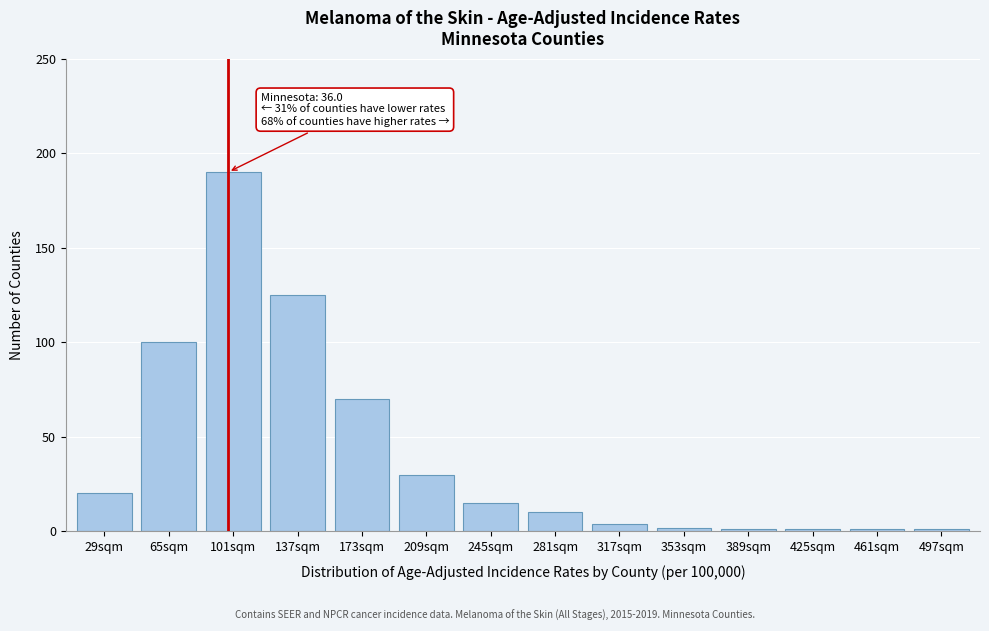

Reading left to right, transcribe all the data shown in this chart.

20	100	190	125	70	30	15	10	4	2	1	1	1	1